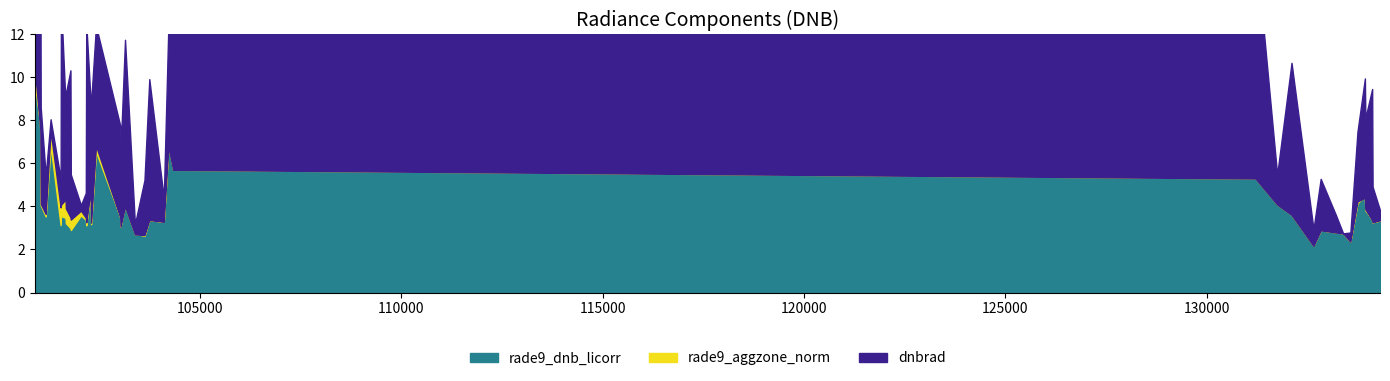

Where is rade9_aggzone_norm nearest to the value 6?

104337